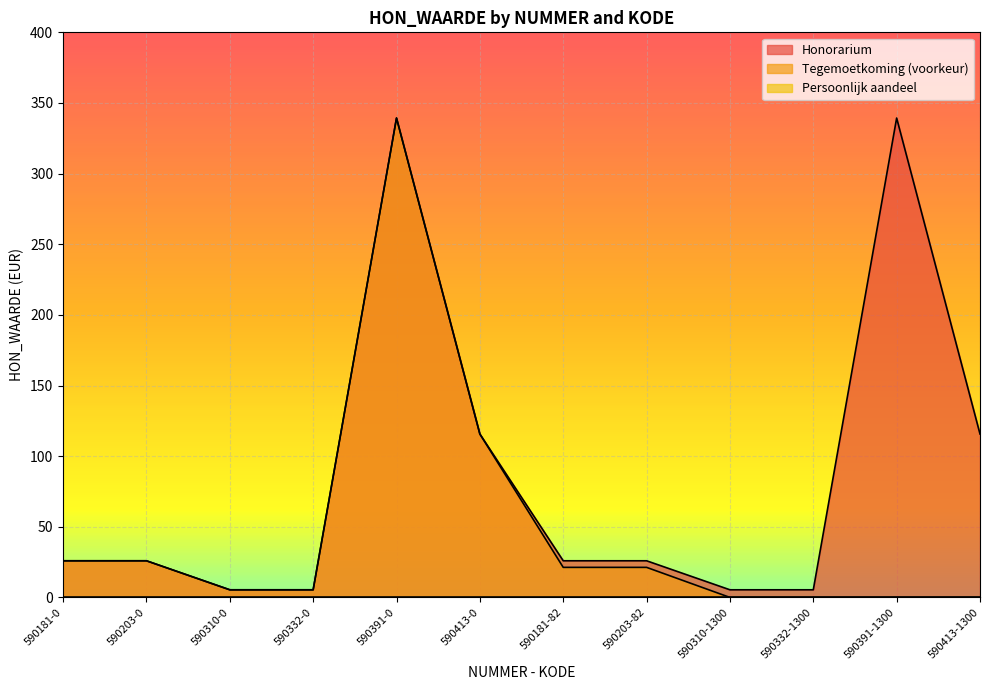

Does the chart display data point markers on the line(s)?

No